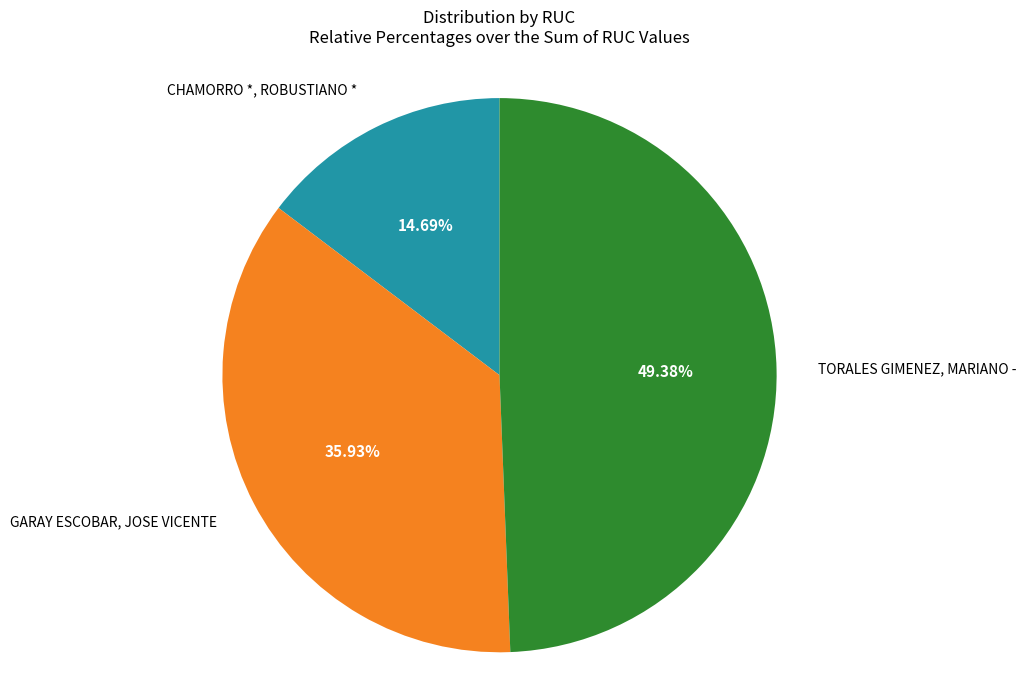

Is there any slice that represents more than half of the pie?

No